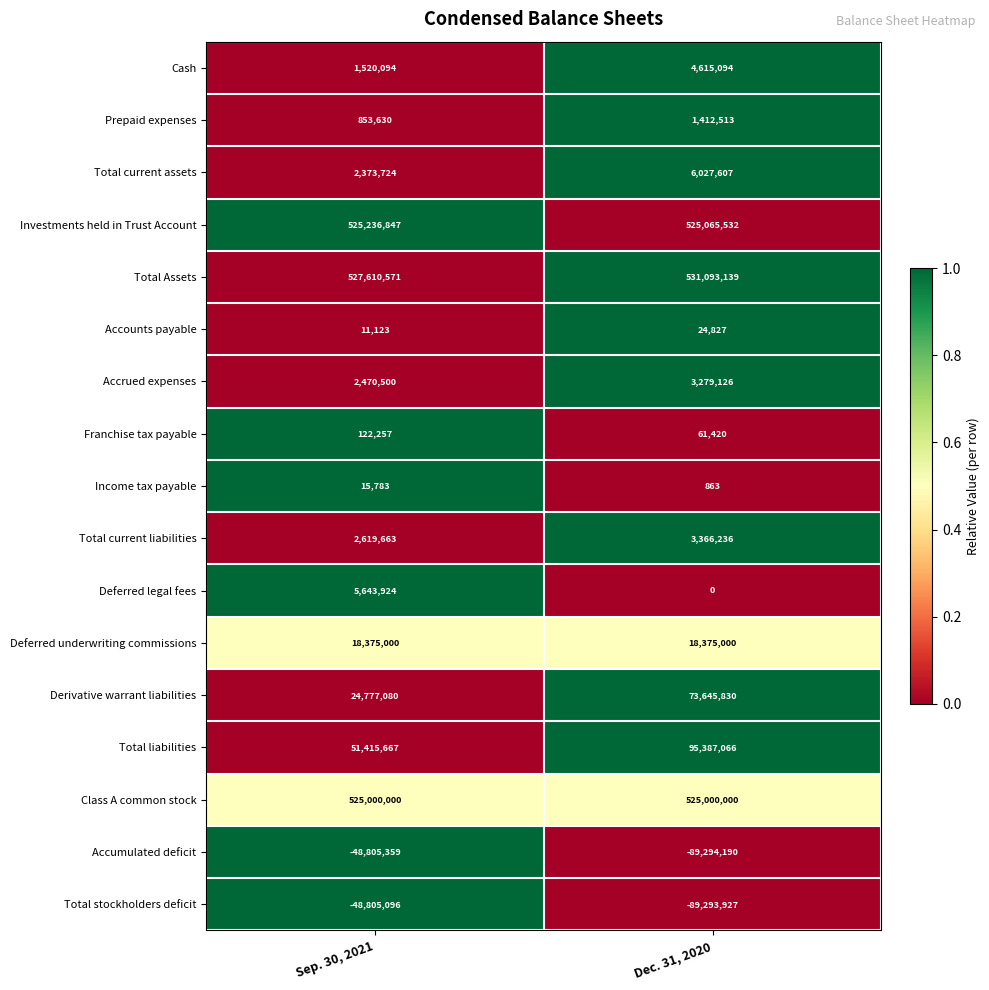

Is it true that Franchise tax payable equals 12856 at Dec. 31, 2020?

False